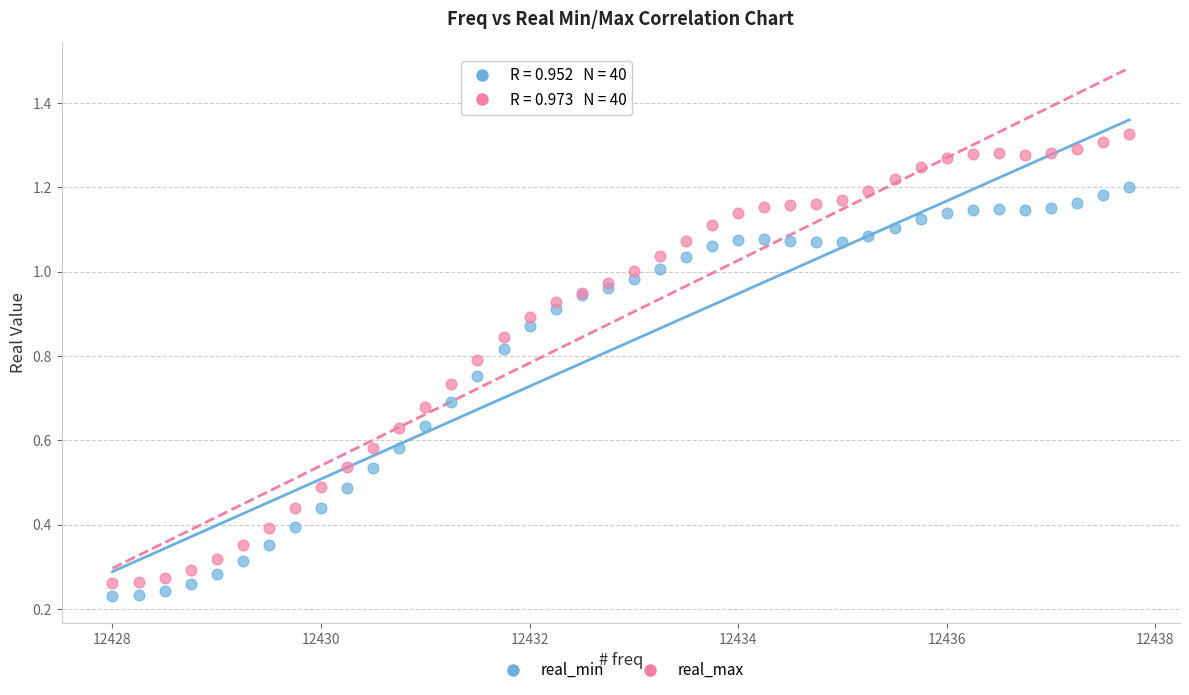

Which series has the largest Y range (max minus min)?

real_max